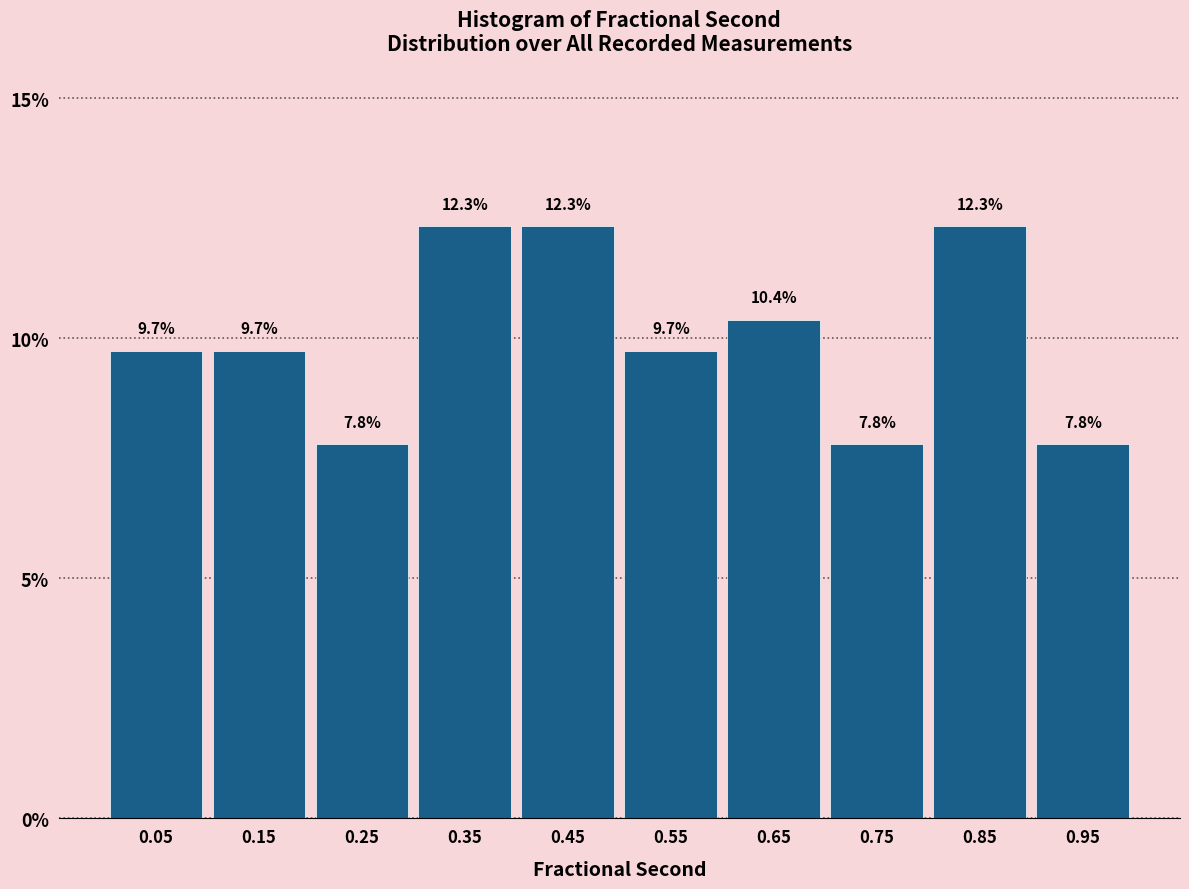

Reading left to right, list every bar in this chart as the range it spans on the x-axis followed by its height.

0.0 to 0.1: 9.7
0.1 to 0.2: 9.7
0.2 to 0.3: 7.8
0.3 to 0.4: 12.3
0.4 to 0.5: 12.3
0.5 to 0.6: 9.7
0.6 to 0.7: 10.4
0.7 to 0.8: 7.8
0.8 to 0.9: 12.3
0.9 to 1.0: 7.8